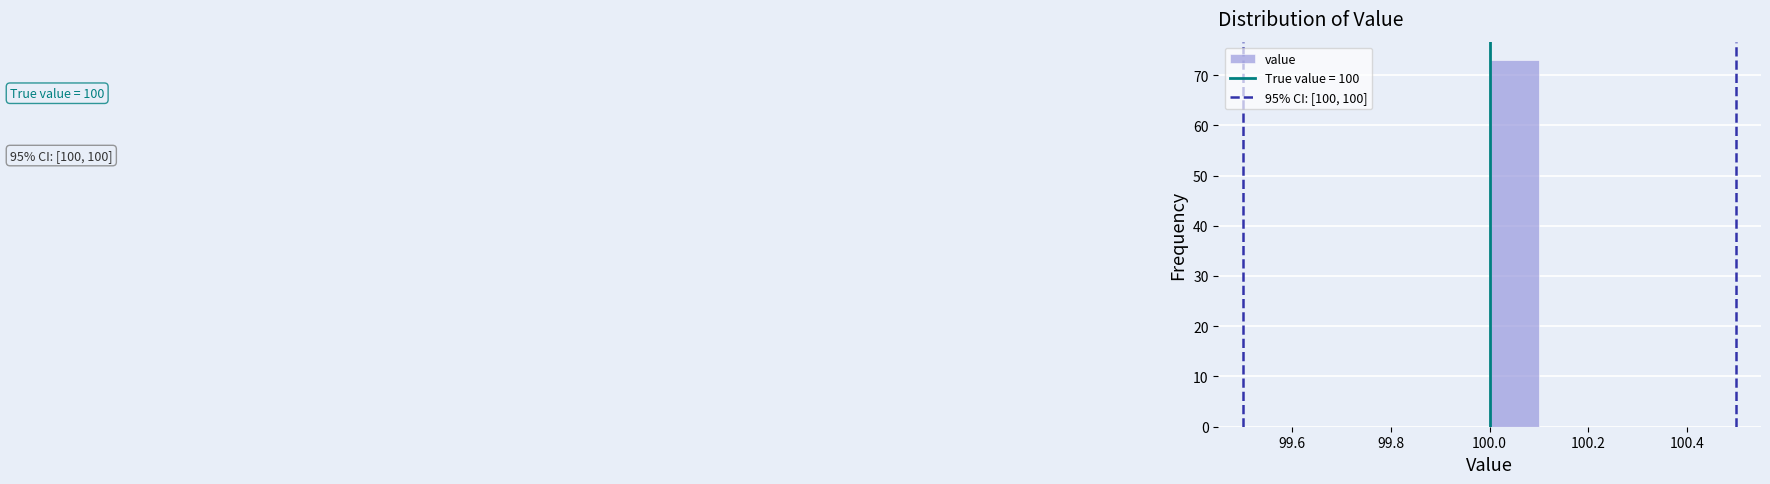

Over which range of the x-axis is the bar tallest?

100.0 to 100.1